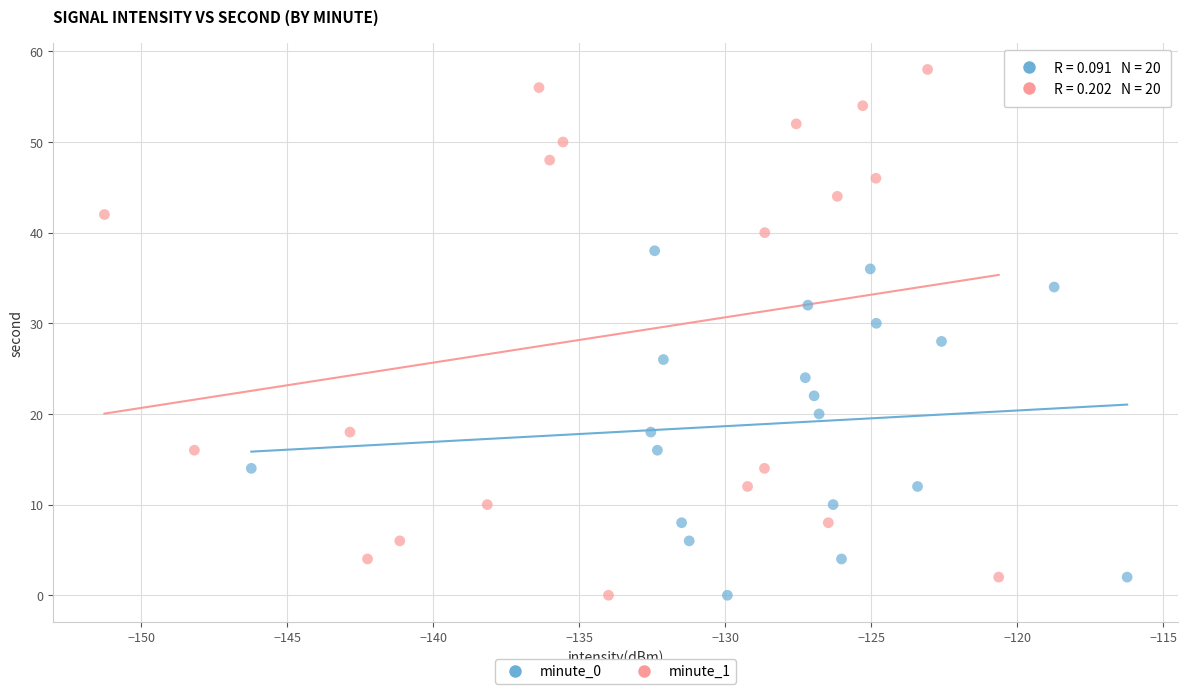

Which series contains the highest Y value?

minute_1